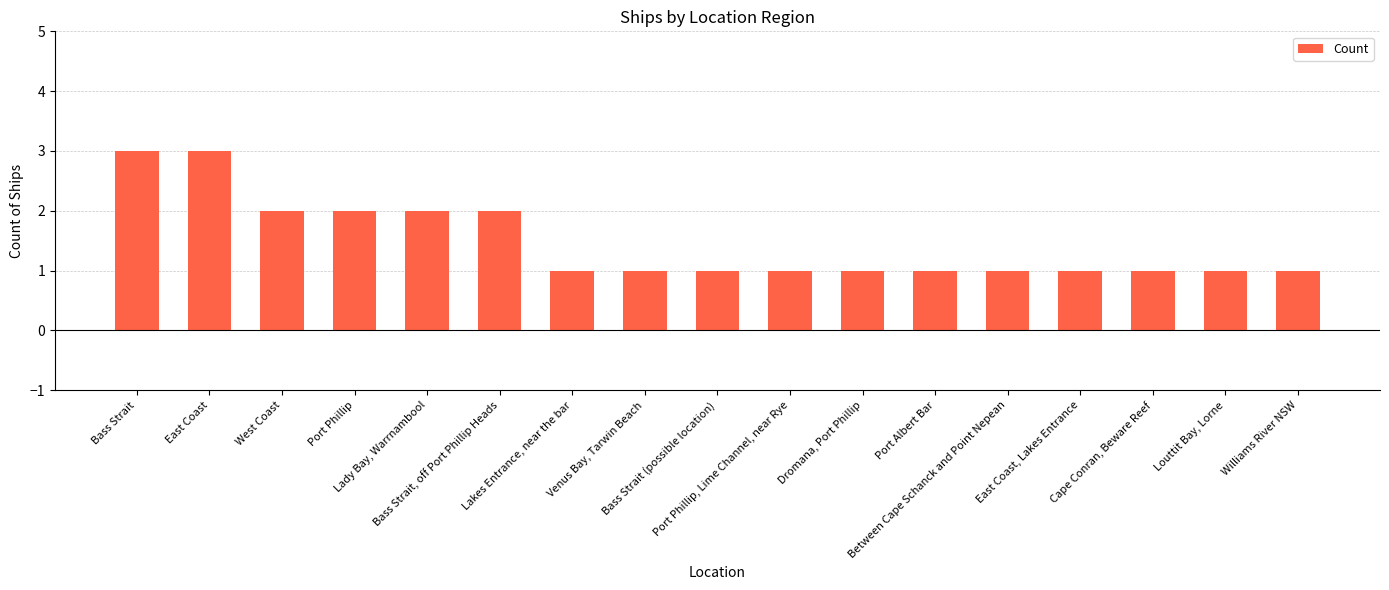

What is the greatest value displayed?

3